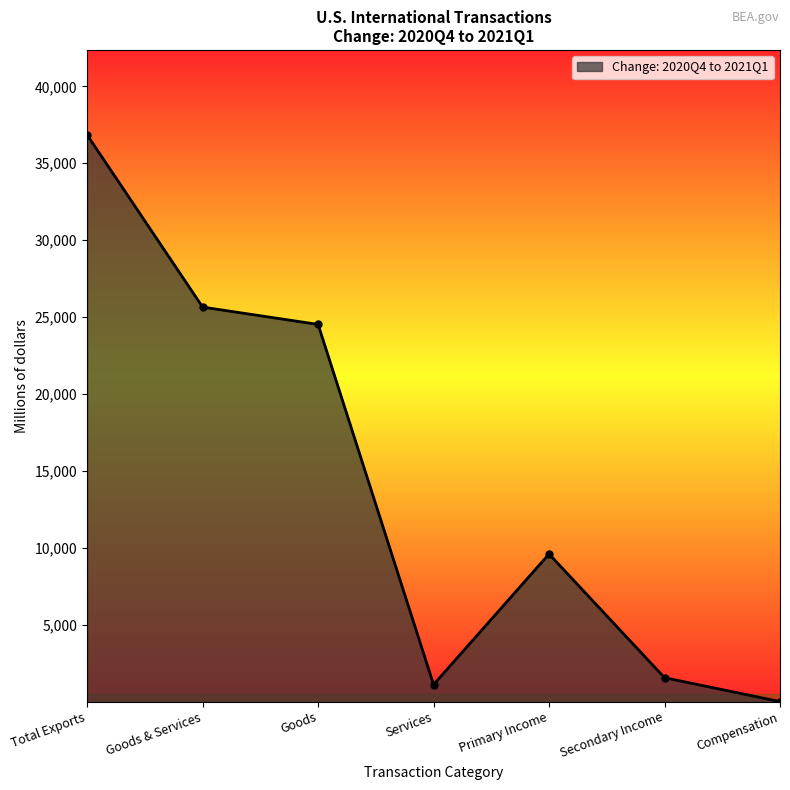

Which has a higher value, Goods & Services or Total Exports?

Total Exports